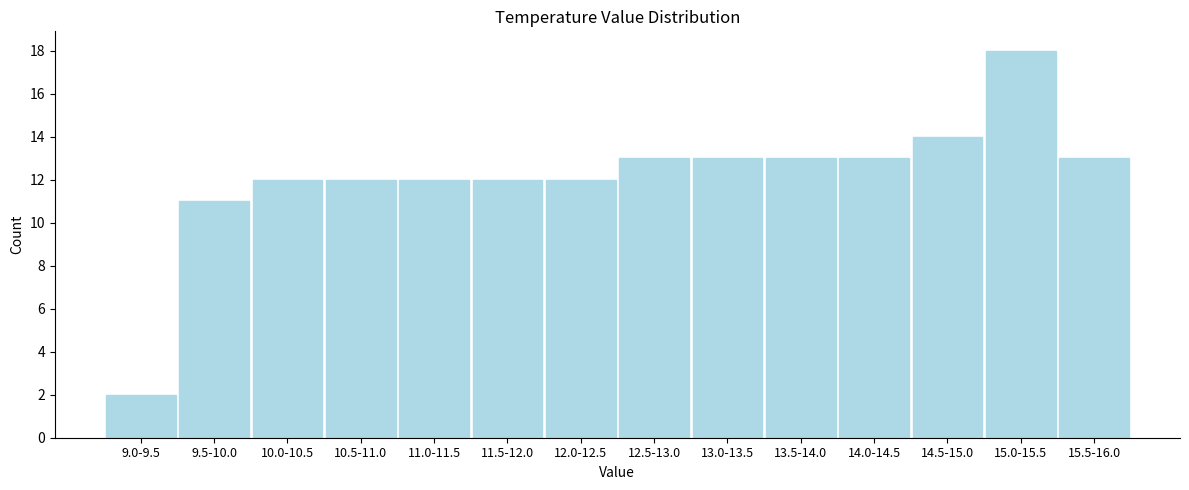

Reading left to right, transcribe all the data shown in this chart.

9.0-9.5=2	9.5-10.0=11	10.0-10.5=12	10.5-11.0=12	11.0-11.5=12	11.5-12.0=12	12.0-12.5=12	12.5-13.0=13	13.0-13.5=13	13.5-14.0=13	14.0-14.5=13	14.5-15.0=14	15.0-15.5=18	15.5-16.0=13